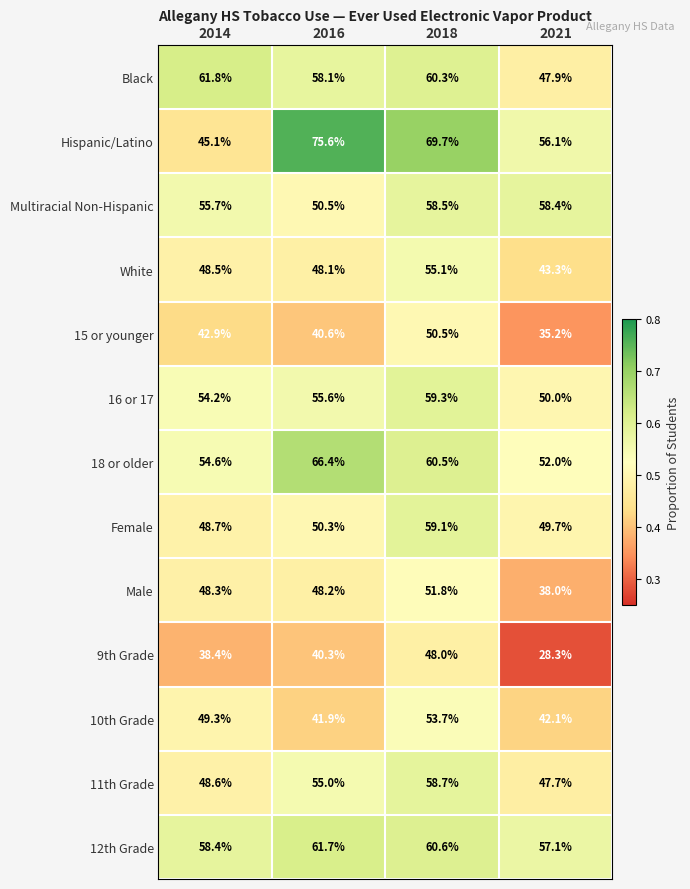

What is the sum of all 11th Grade values?

210.0